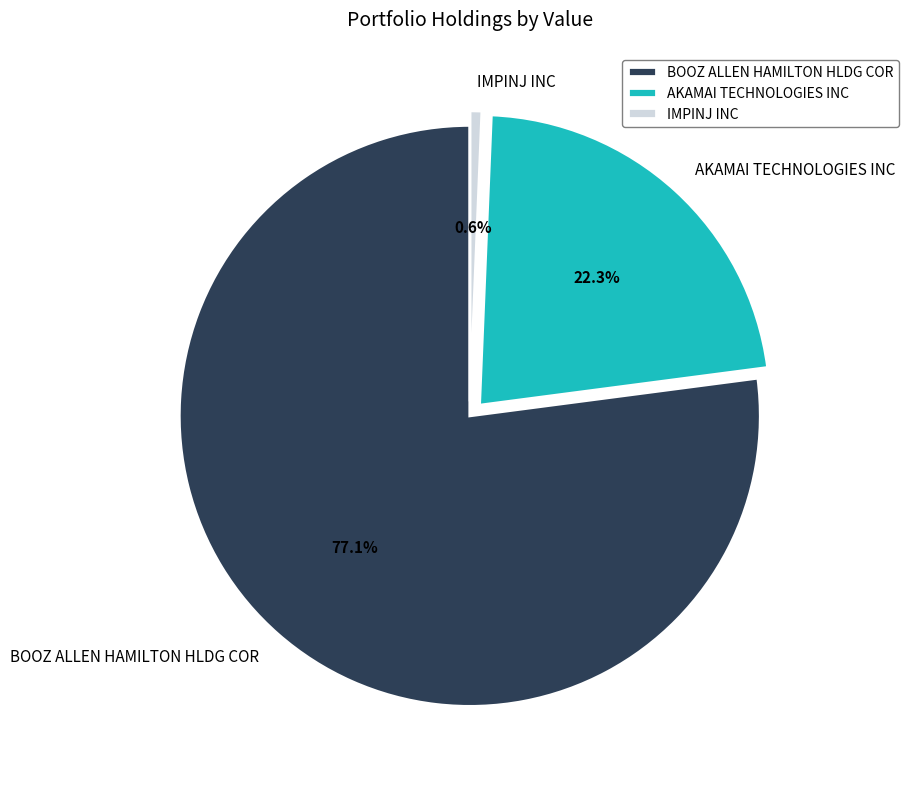

Which slice is the largest?

BOOZ ALLEN HAMILTON HLDG COR